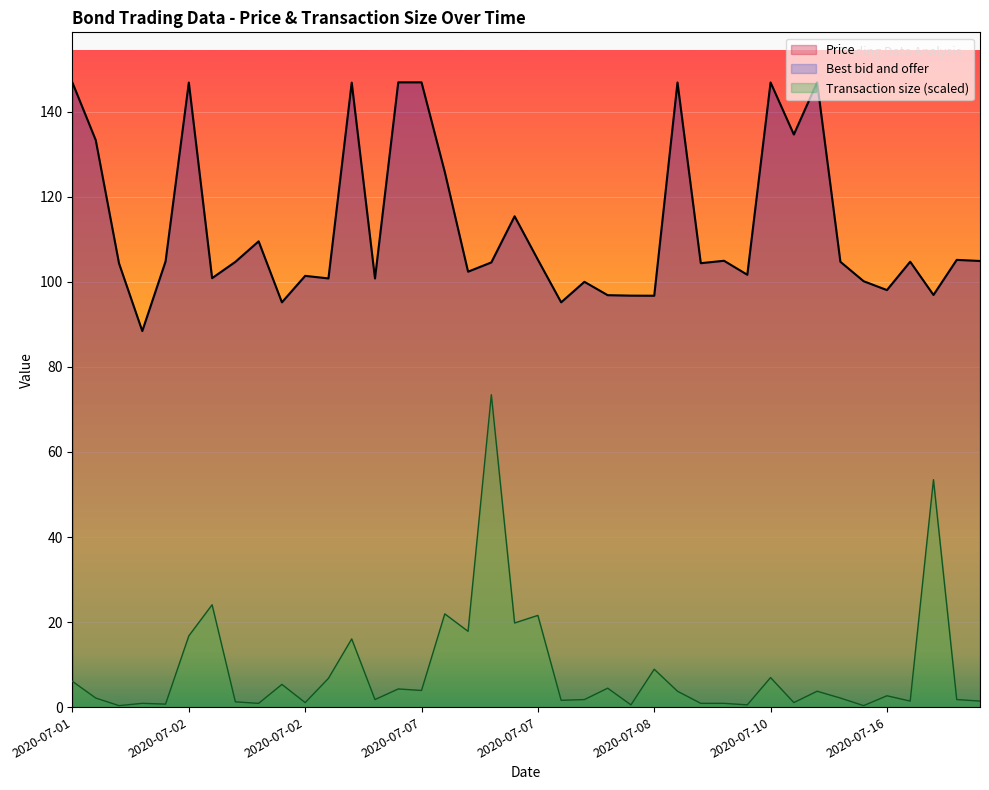

True or false: Transaction size has a value of 16.8 at 2020-07-02.

True